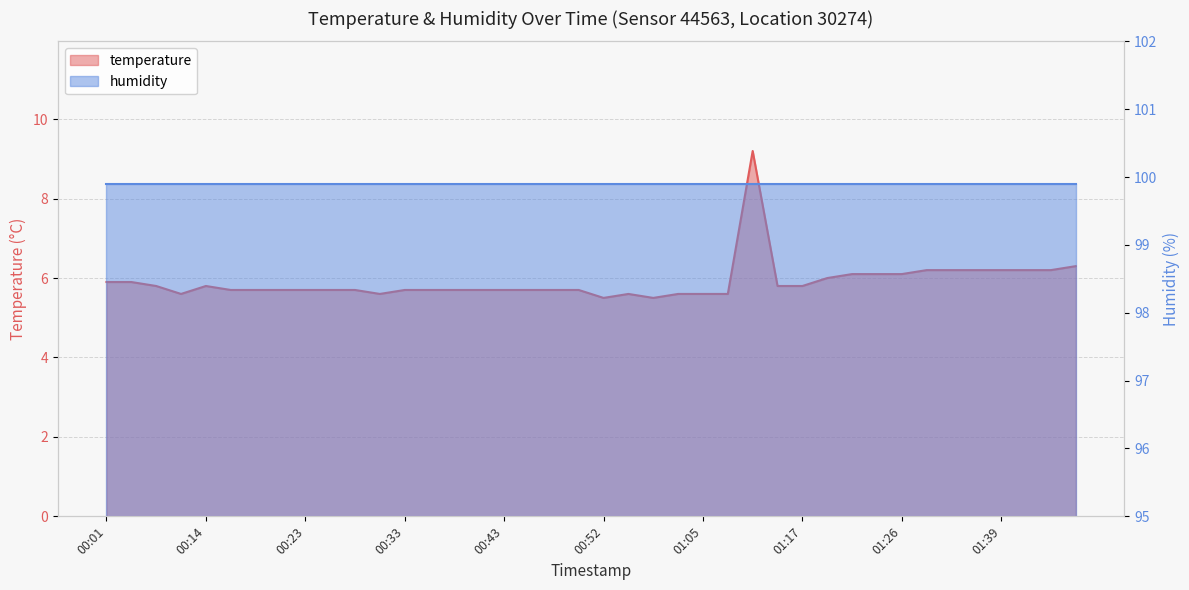

Approximately how many times larger is the value at 01:34 compared to 00:52?

1.1